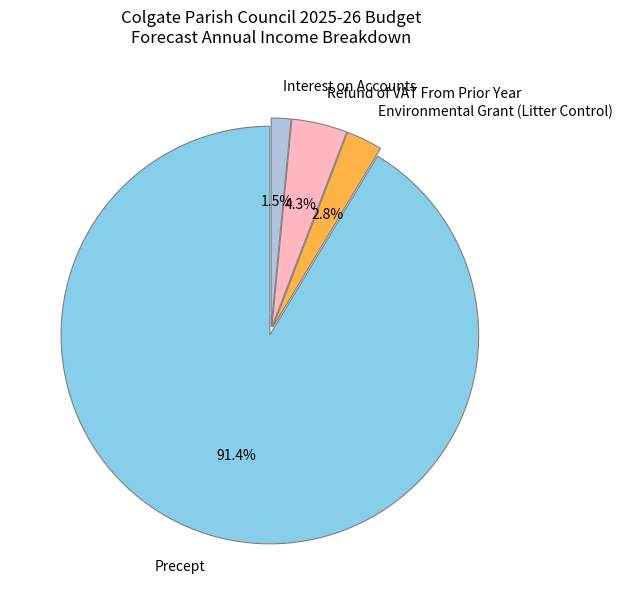

What is the majority slice?

Precept